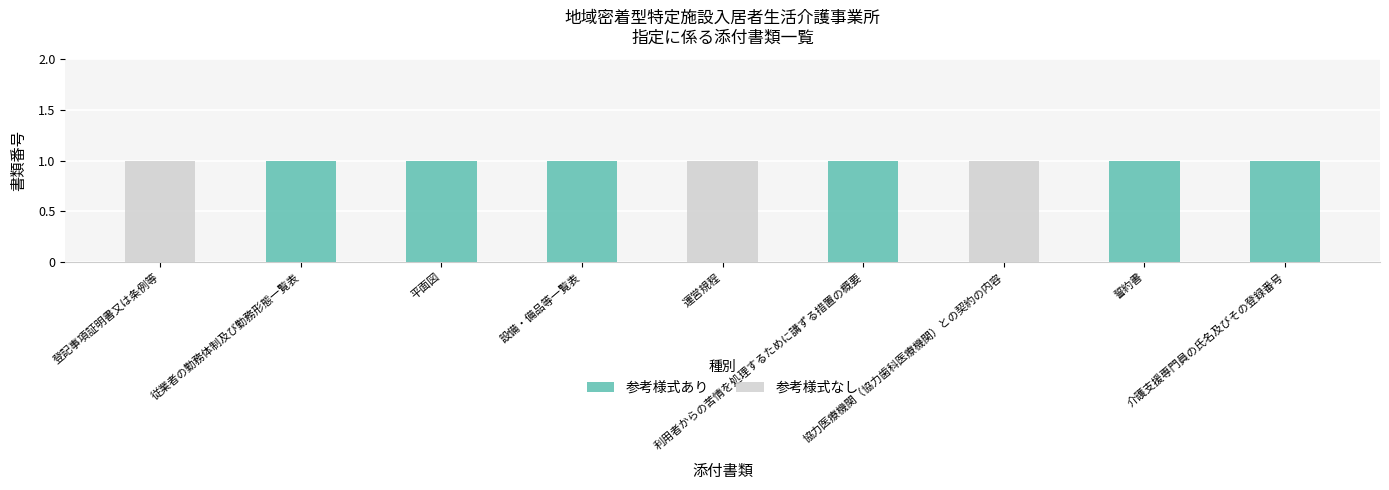

What is the sum of all 参考様式あり values?

6